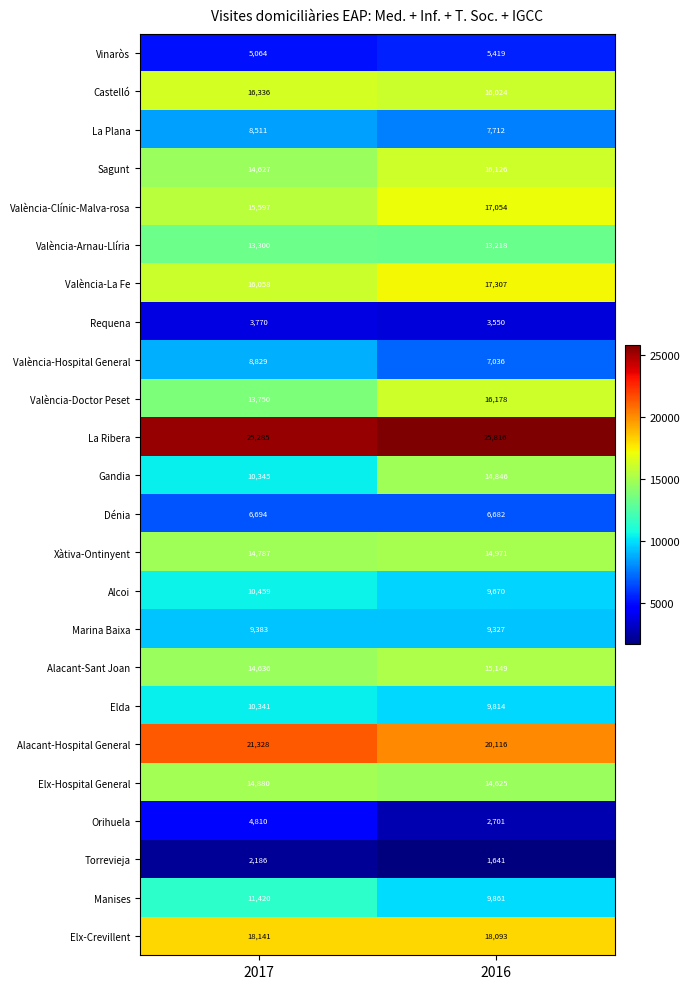

Rank the series at 2017 from highest to lowest value.

La Ribera, Alacant-Hospital General, Elx-Crevillent, Castelló, València-La Fe, València-Clínic-Malva-rosa, Elx-Hospital General, Xàtiva-Ontinyent, Alacant-Sant Joan, Sagunt, València-Doctor Peset, València-Arnau-Llíria, Manises, Alcoi, Gandia, Elda, Marina Baixa, València-Hospital General, La Plana, Dénia, Vinaròs, Orihuela, Requena, Torrevieja